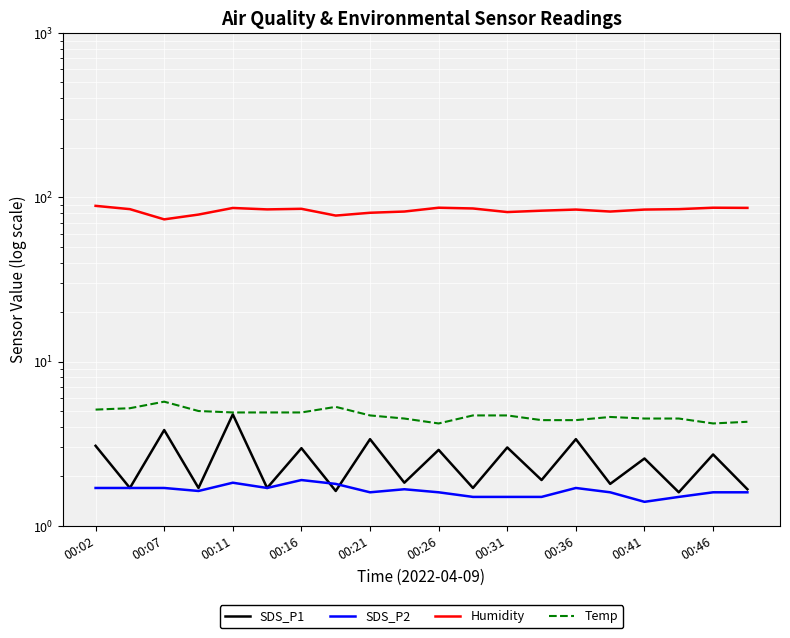

Is it true that Humidity equals 30.4 at 00:07?

False